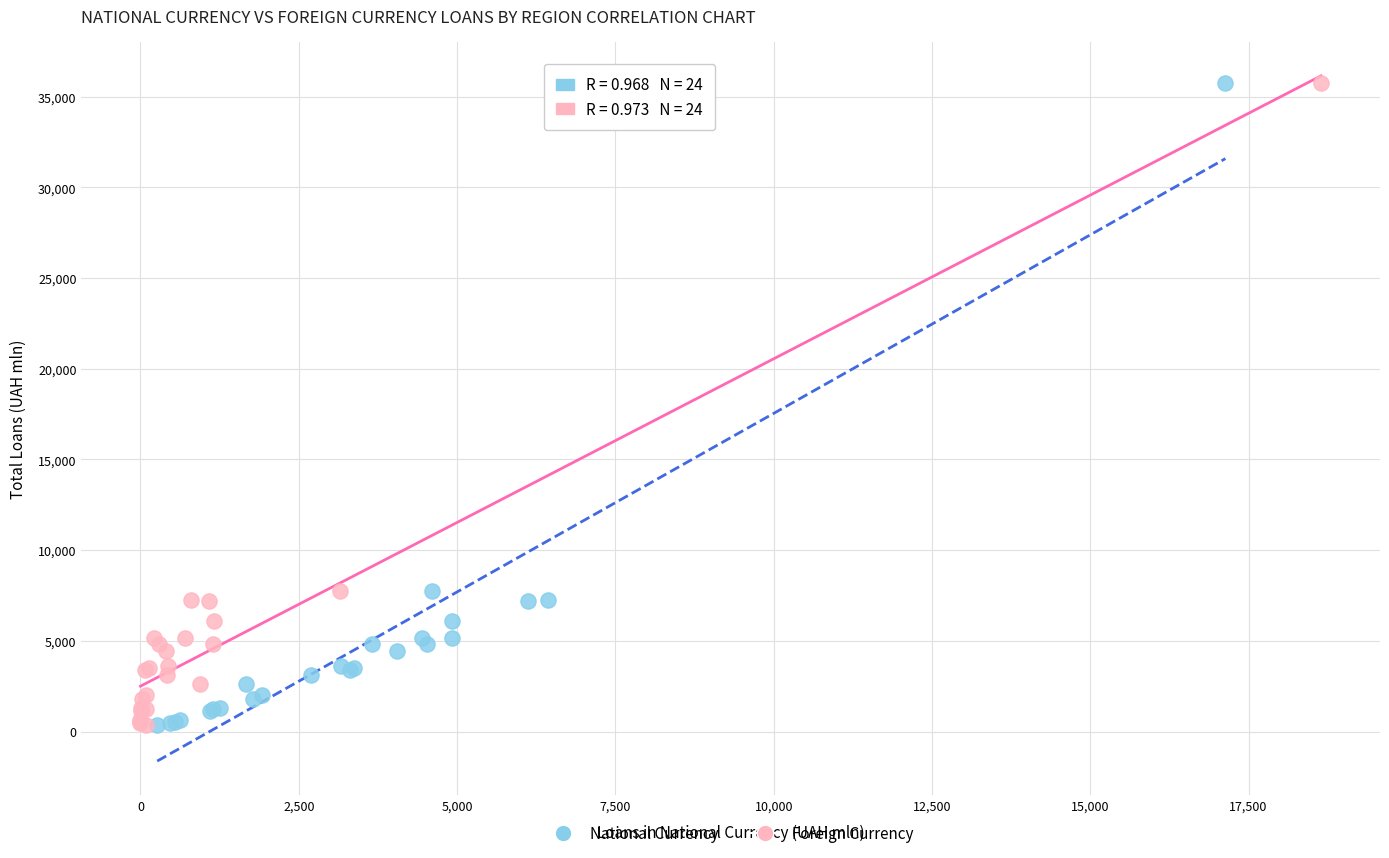

What are all the series names shown in the legend?

National Currency, Foreign Currency